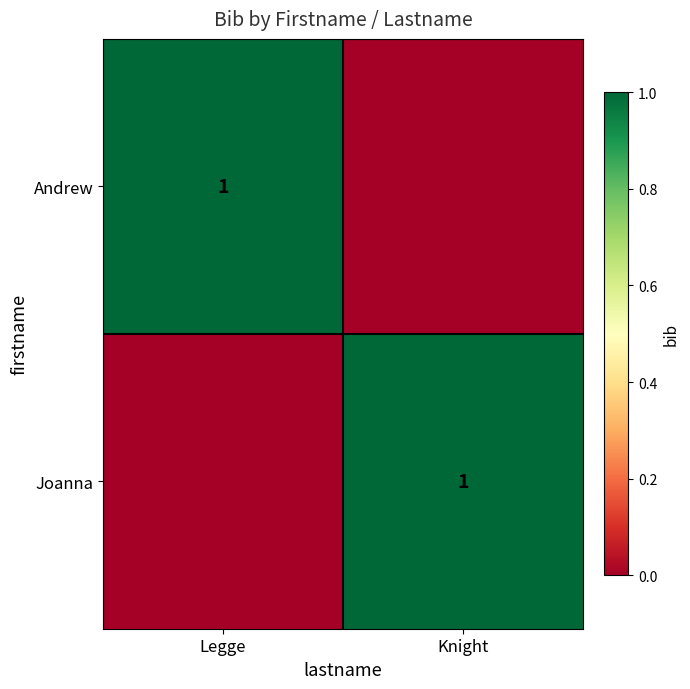

Which category has the lowest value across all series?

Knight